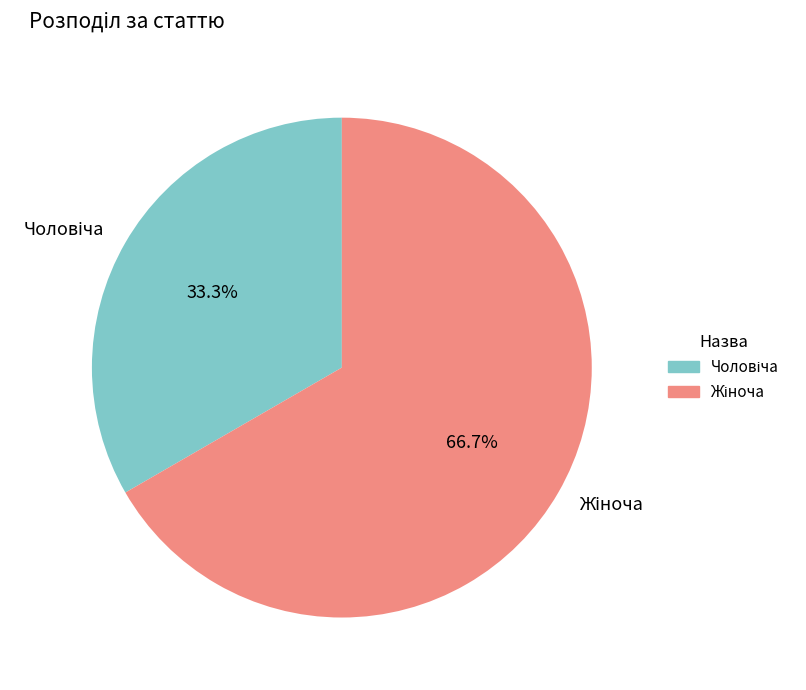

Is there any slice that represents more than half of the pie?

Yes